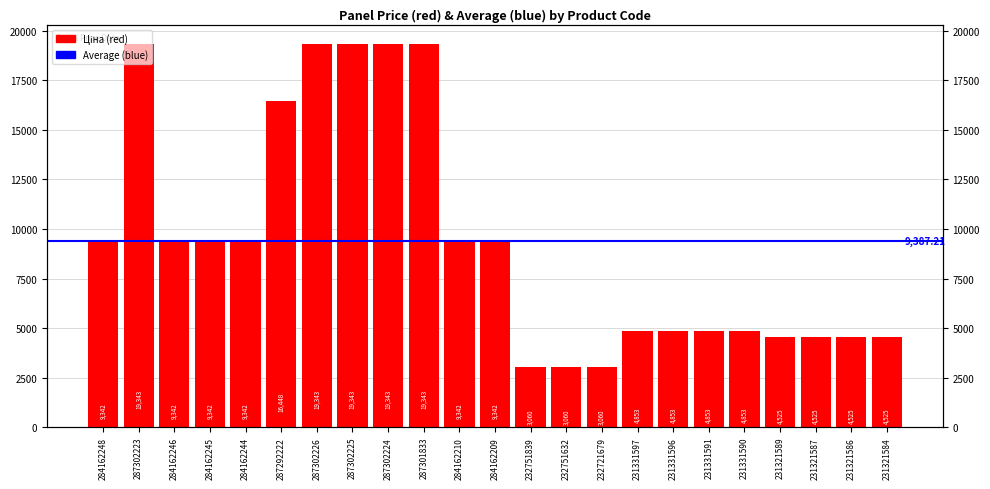

The chart shows a value of 25627.7 at 287301833. True or false?

False